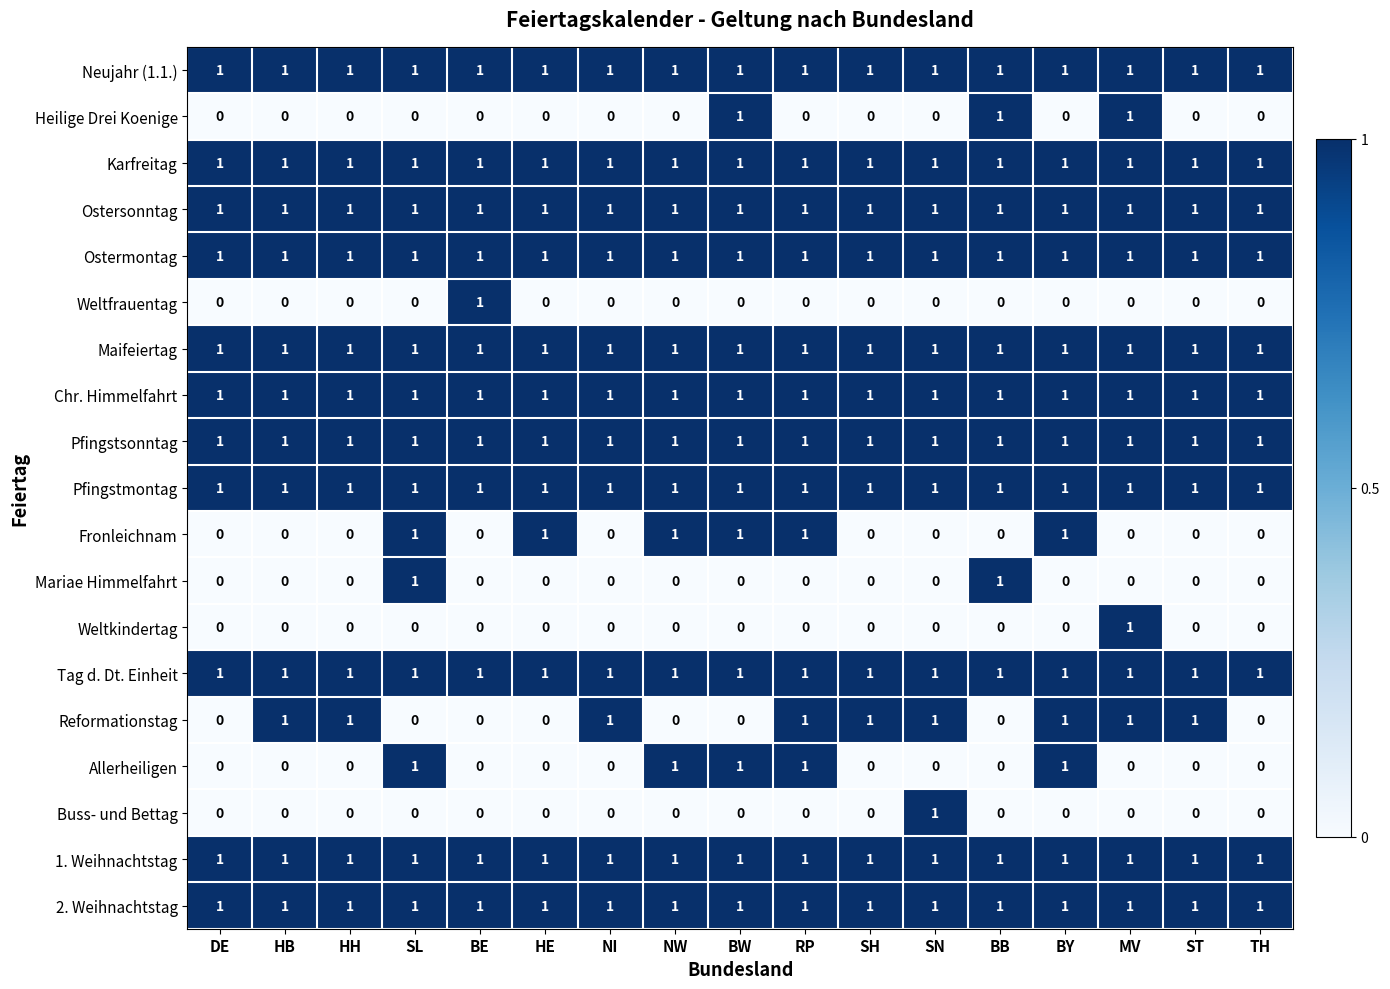

The Chr. Himmelfahrt series shows 1 at BW. True or false?

True